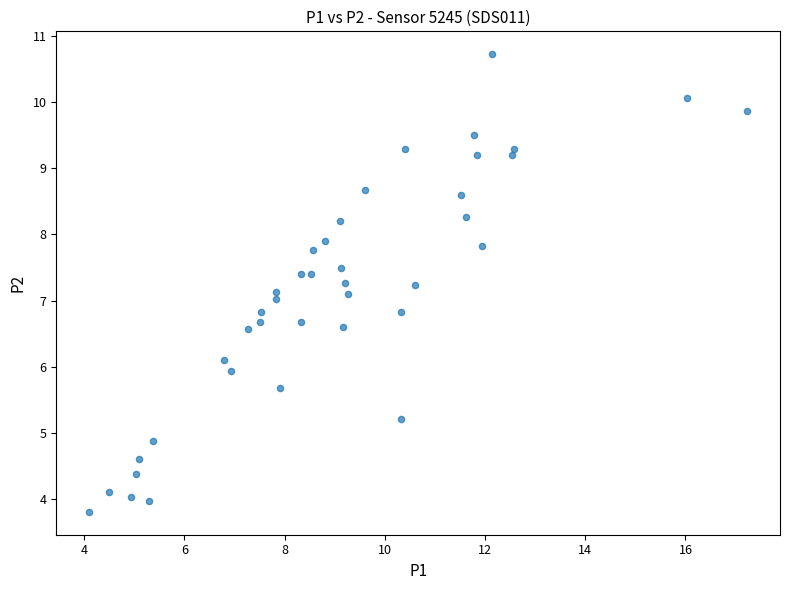

What is the range of Y values (max minus min)?

6.9